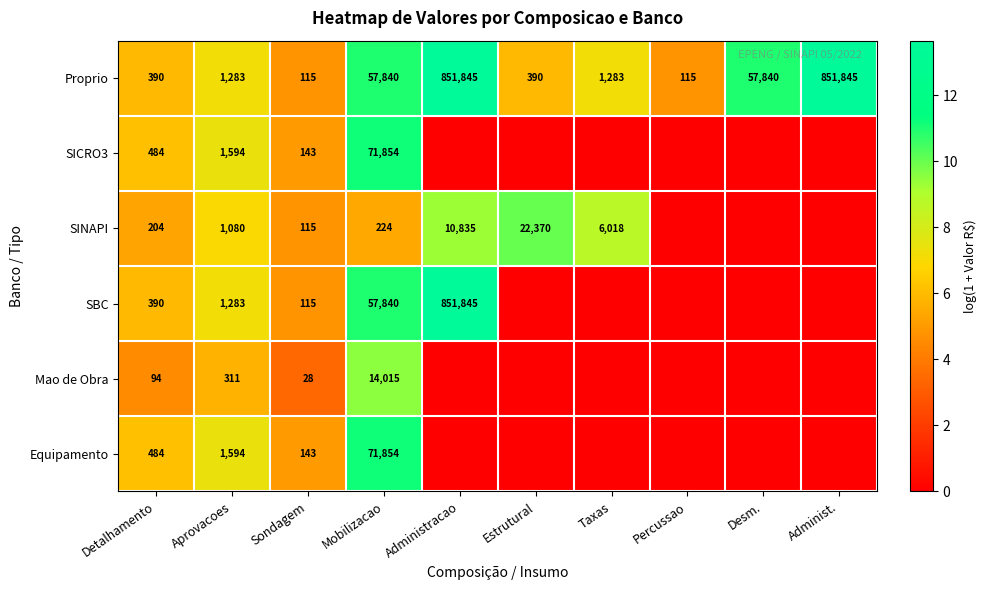

At how many categories does at least one series exceed 12?

2